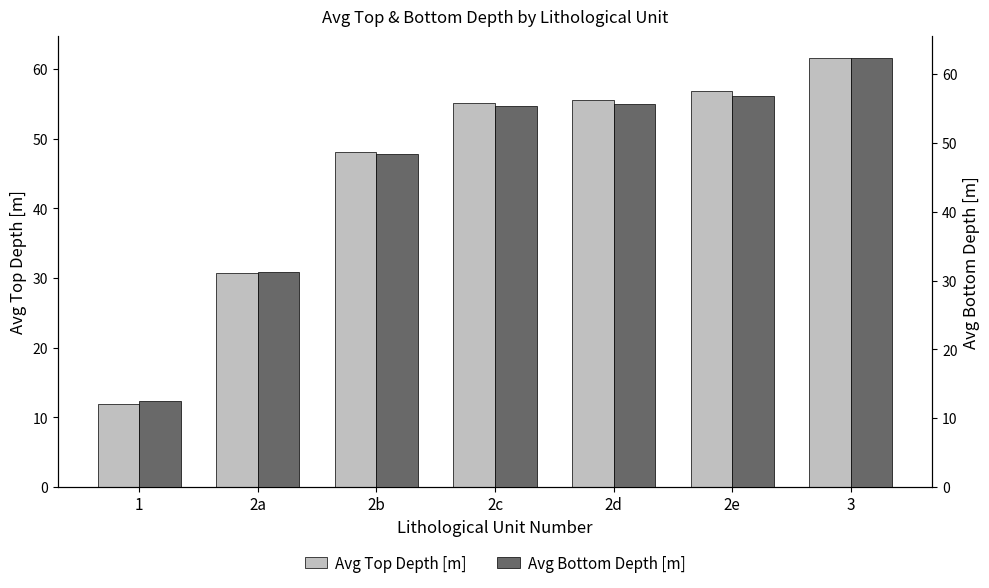

Are the bars horizontal?

No